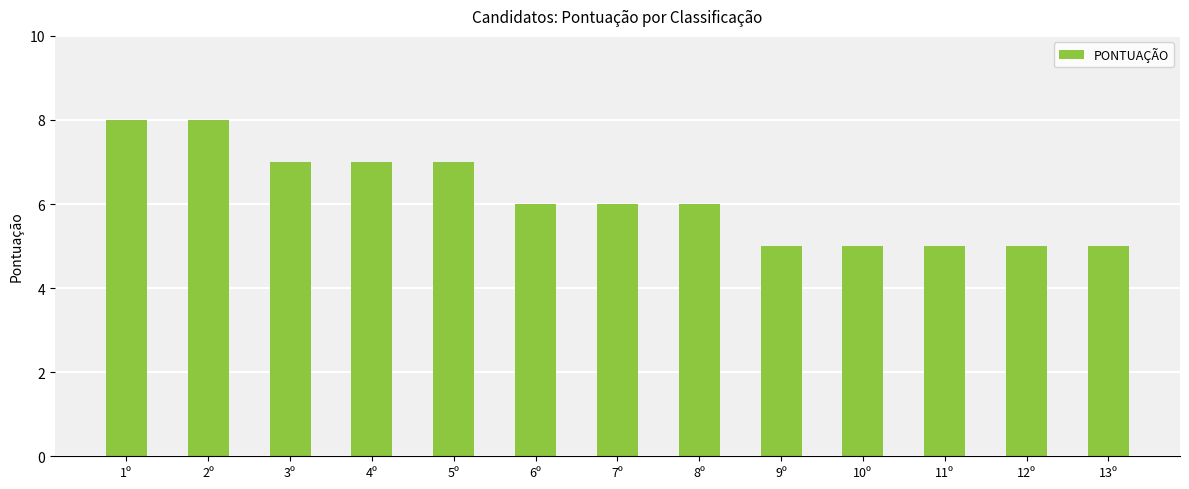

What is the sum of the values at 4º and 3º?

14